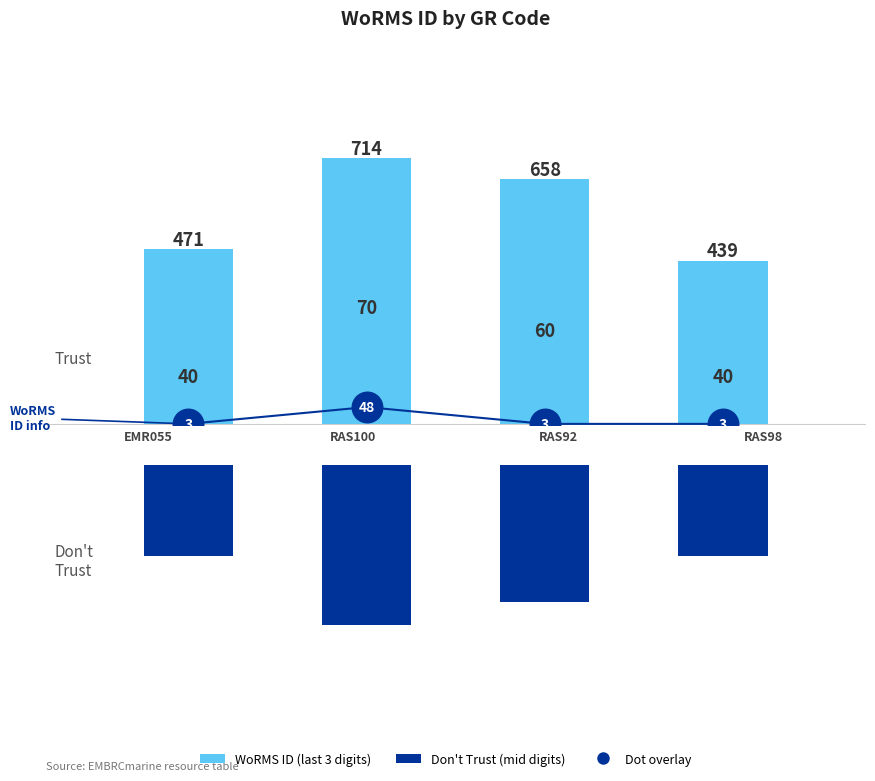

Count the number of categories in the chart.

4